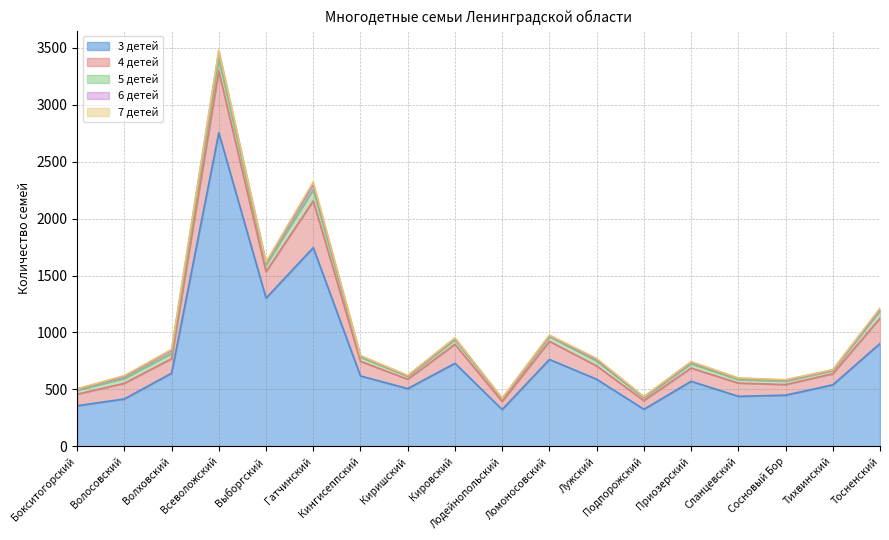

List the labels in order of 6 детей value, smallest first.

Киришский, Лодейнопольский, Тихвинский, Ломоносовский, Подпорожский, Сосновый Бор, Бокситогорский, Кингисеппский, Кировский, Лужский, Приозерский, Сланцевский, Тосненский, Волосовский, Выборгский, Волховский, Гатчинский, Всеволожский